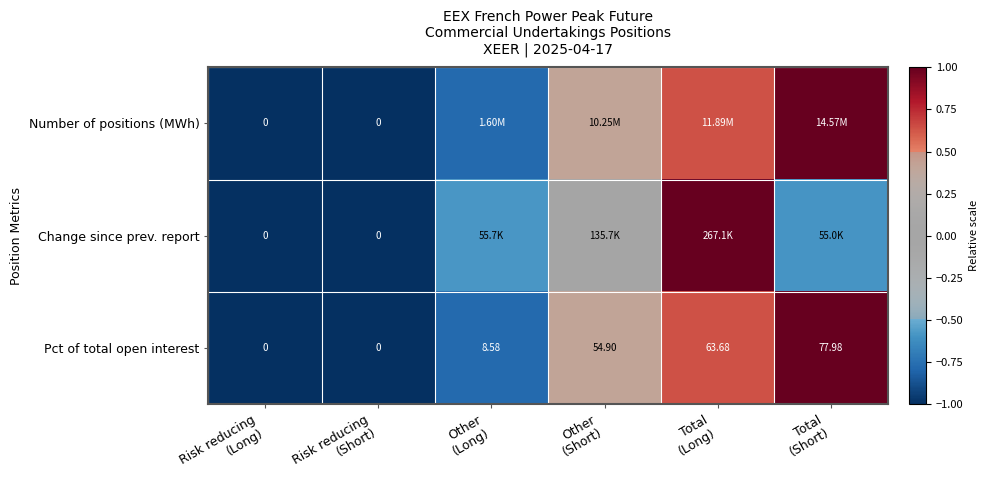

How many values in the Pct of total open interest series are below 54?

3